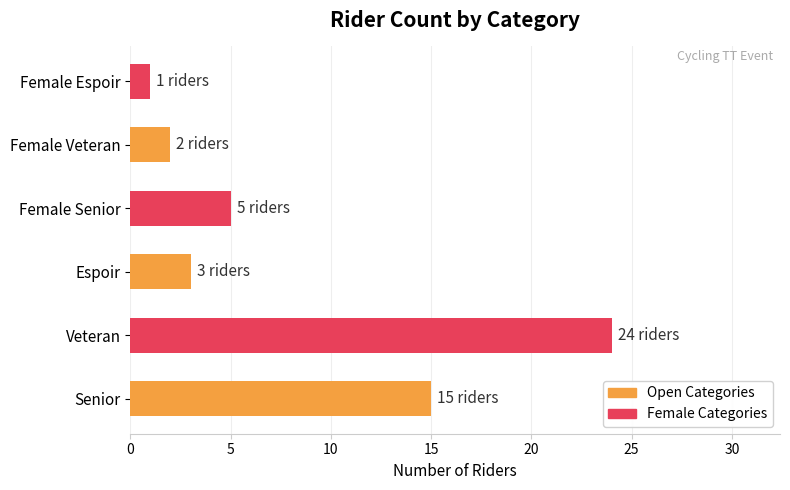

What is the maximum value shown in the chart?

24